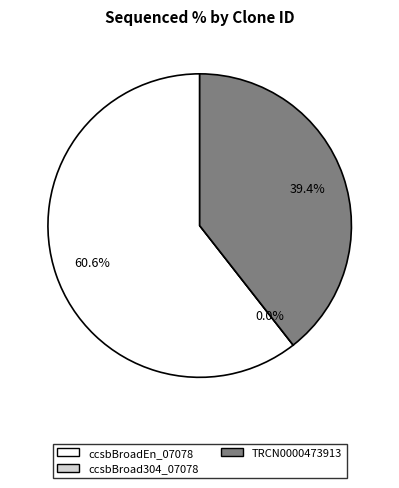

To the nearest percent, what is the difference between the largest and smallest slice percentages?

61%